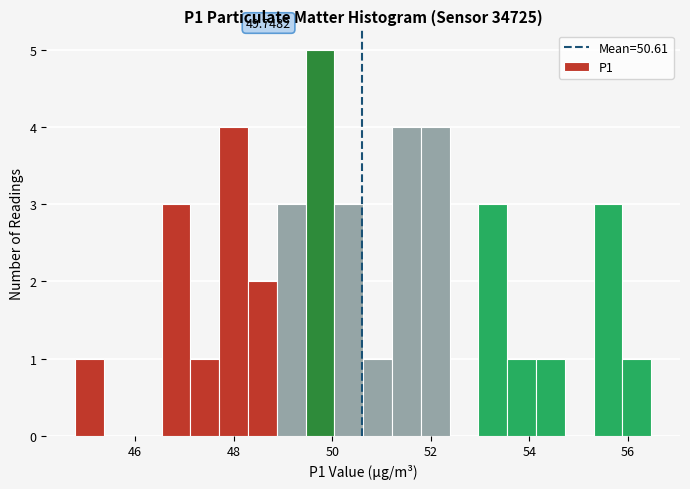

Read against the x-axis, roughly where is the centre of the tallest bar?

49.8